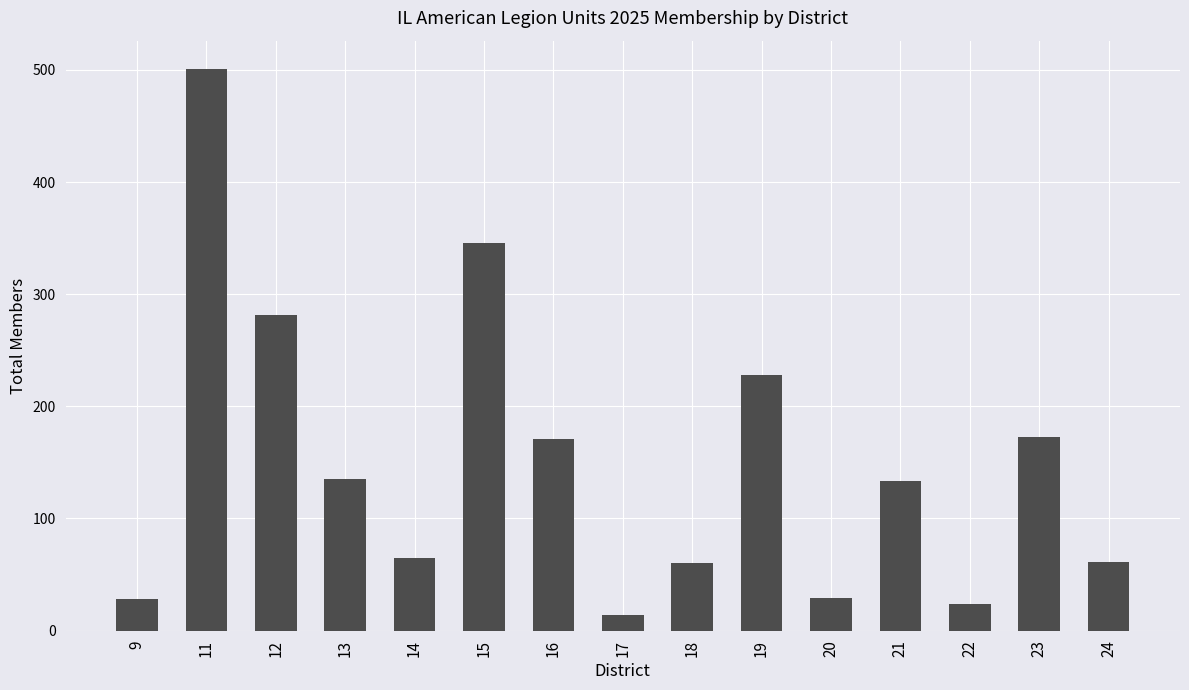

What is the difference between the maximum and minimum values?

487